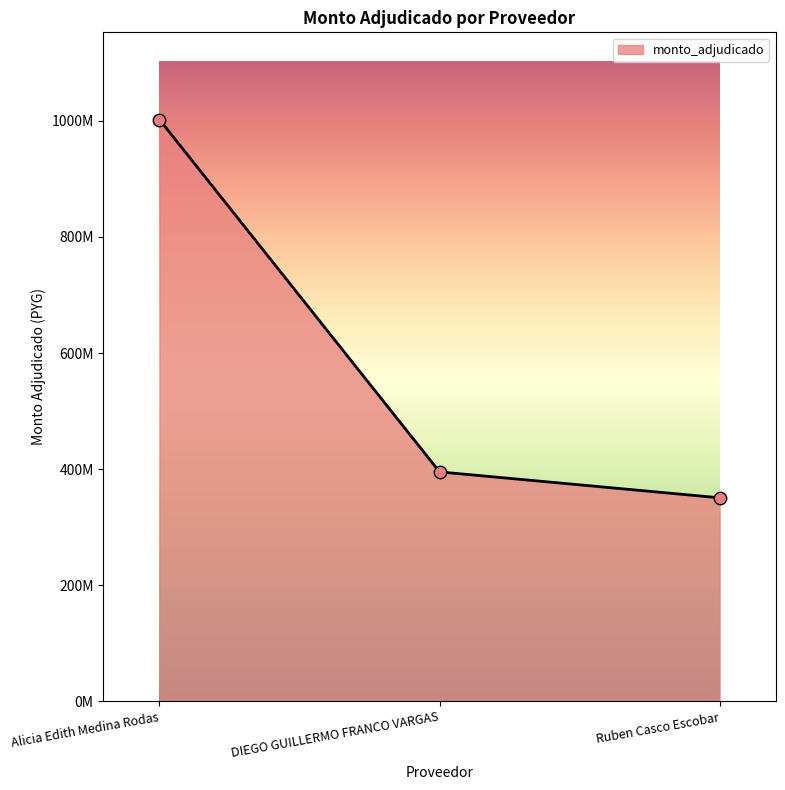

What is the ratio of the value at Ruben Casco Escobar to the value at Alicia Edith Medina Rodas?

0.3